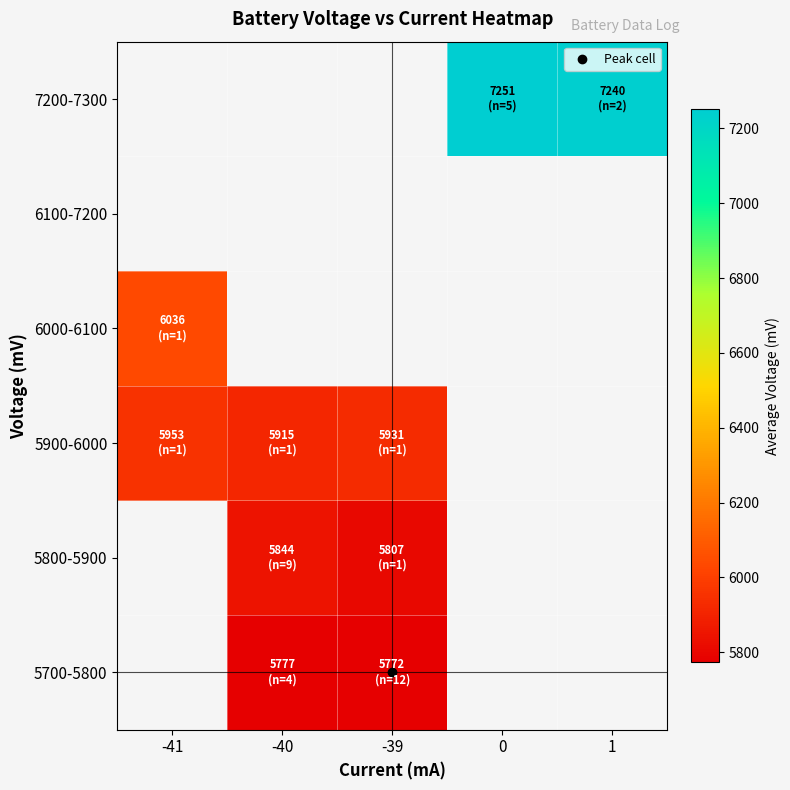

What is the lowest value of the 5900-6000 series?

5915.0